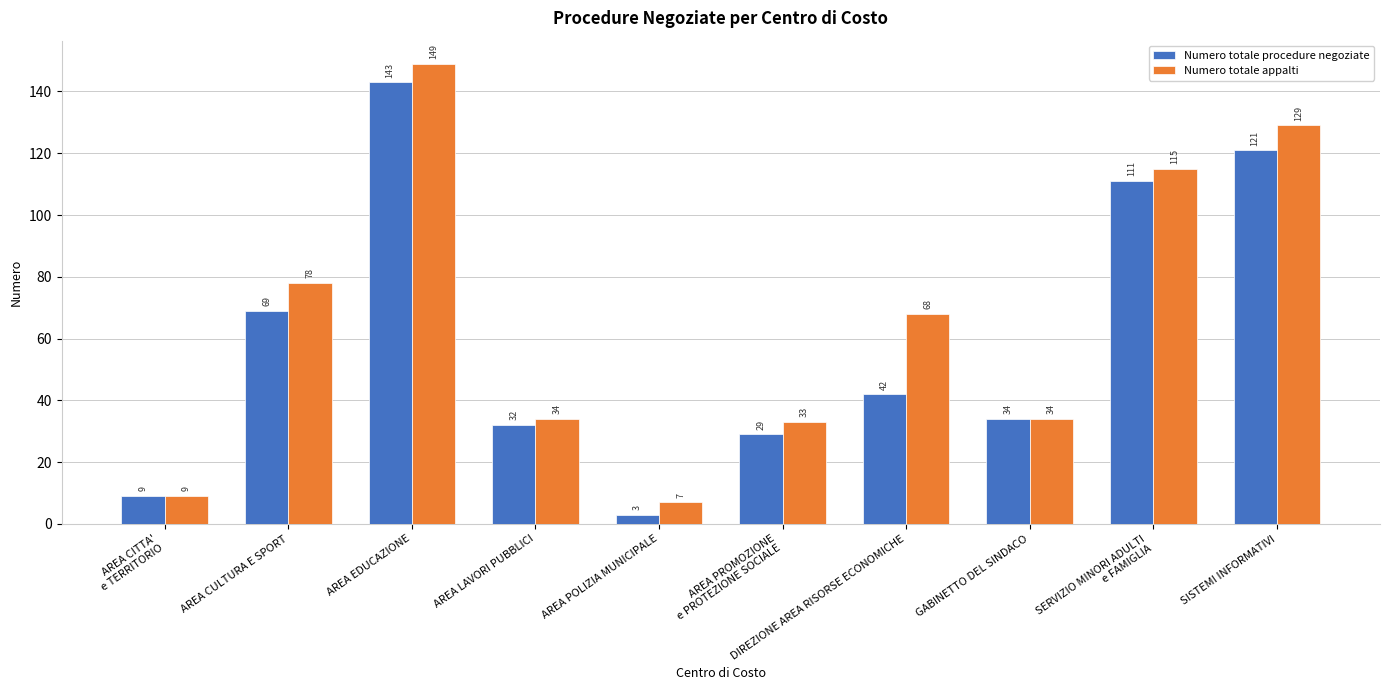

At how many categories does at least one series exceed 87?

3